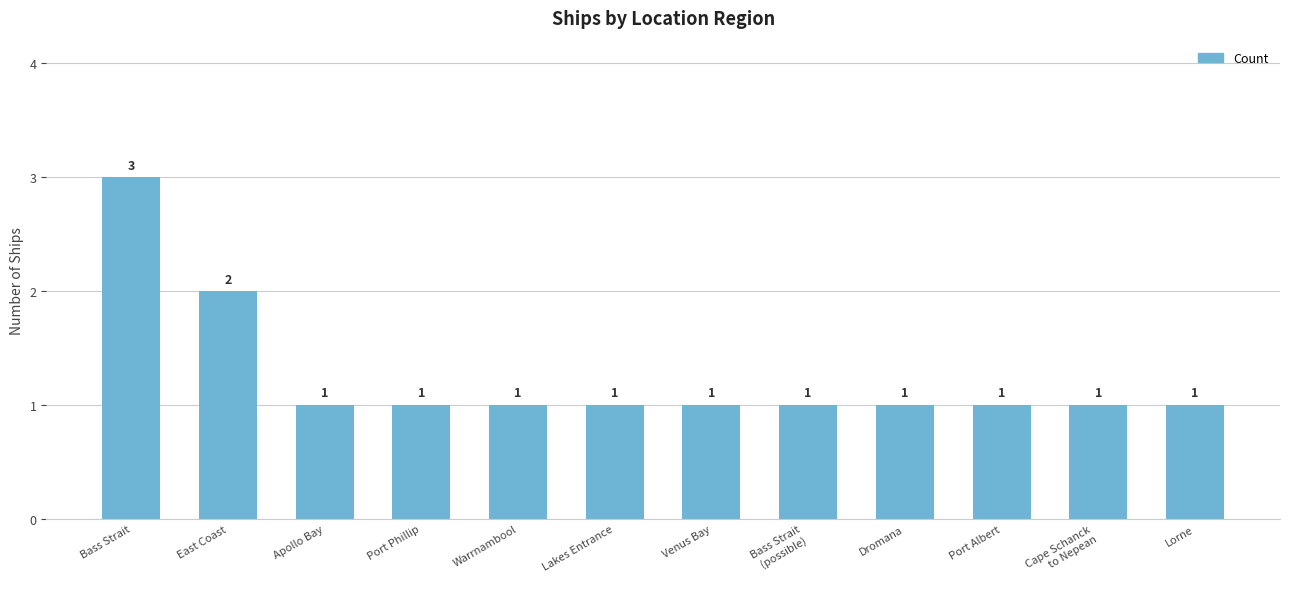

How many values are between 1 and 2?

11